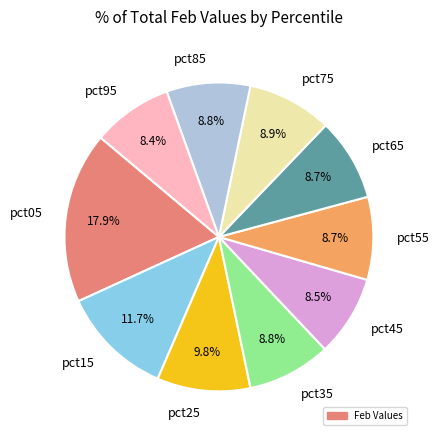

Which category has the biggest portion of the pie?

pct05